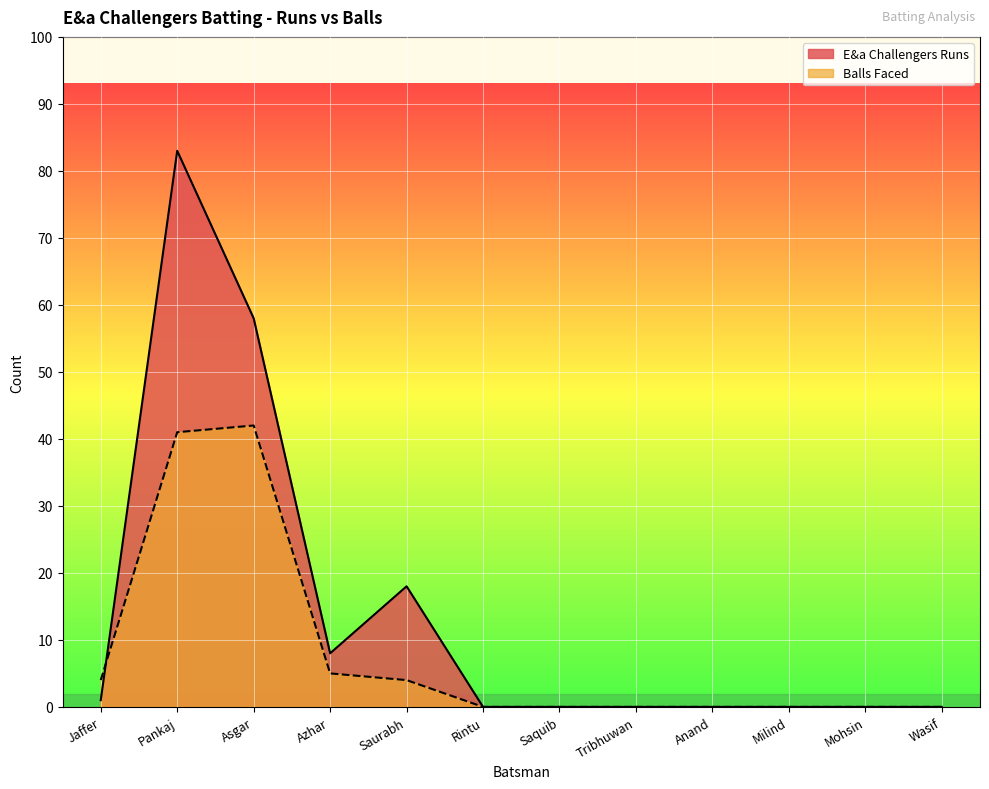

Does the chart display data point markers on the line(s)?

No